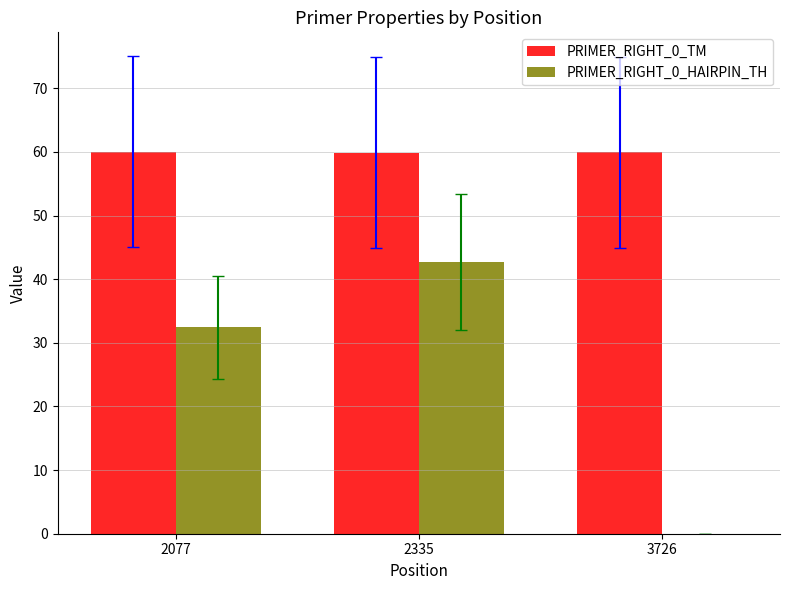

How many groups of bars are there?

3